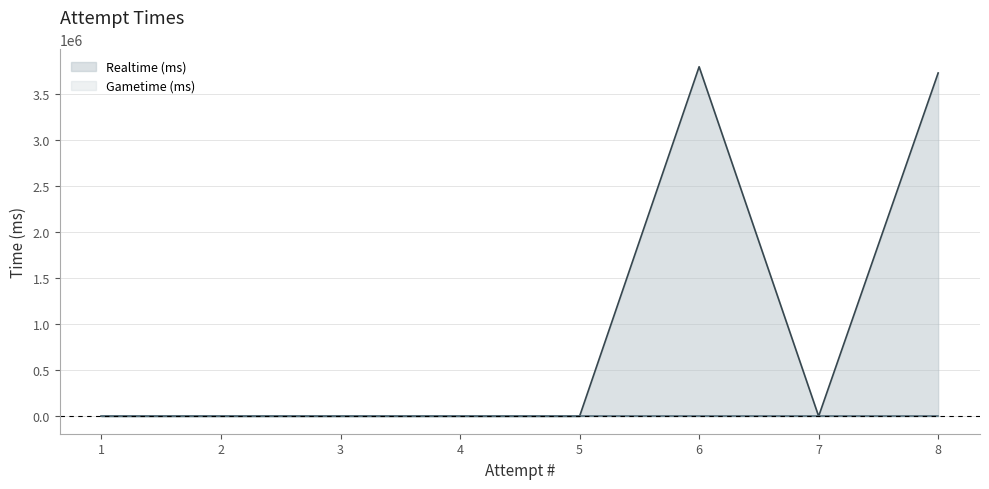

What is the difference between the maximum and minimum values?

3792302